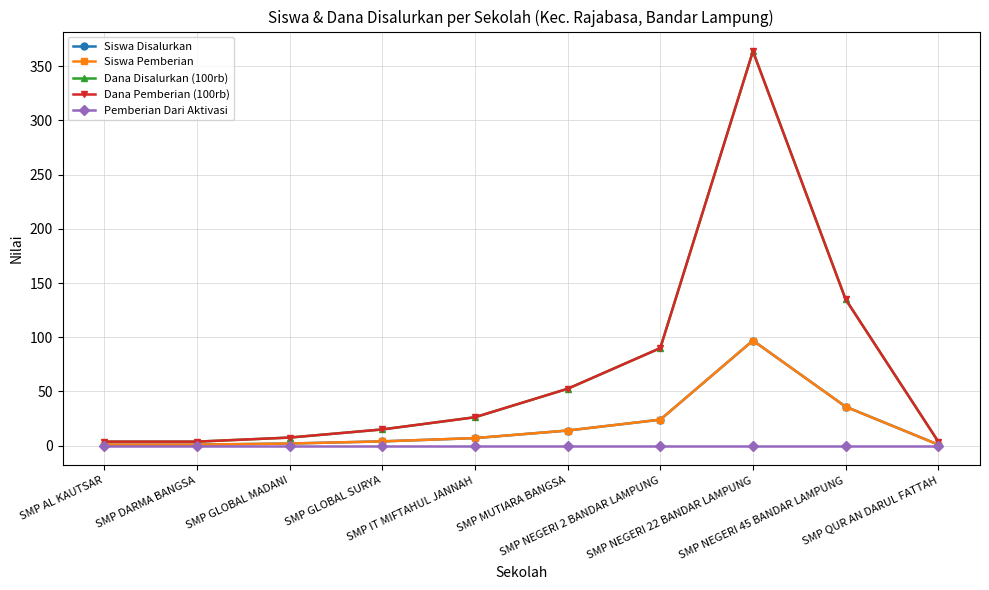

Does the chart have visible grid lines?

Yes